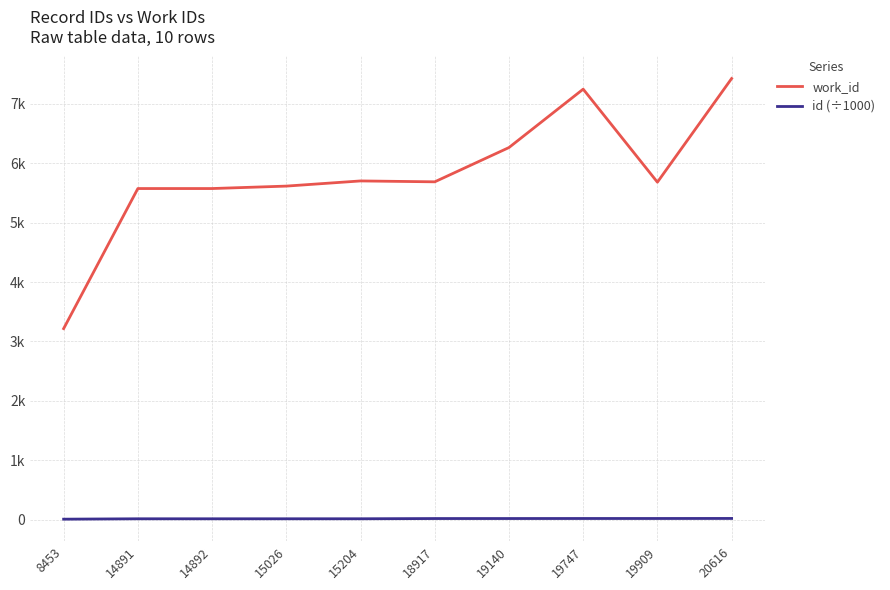

What is the difference between the second highest and second lowest values in the work_id series?

1673.0